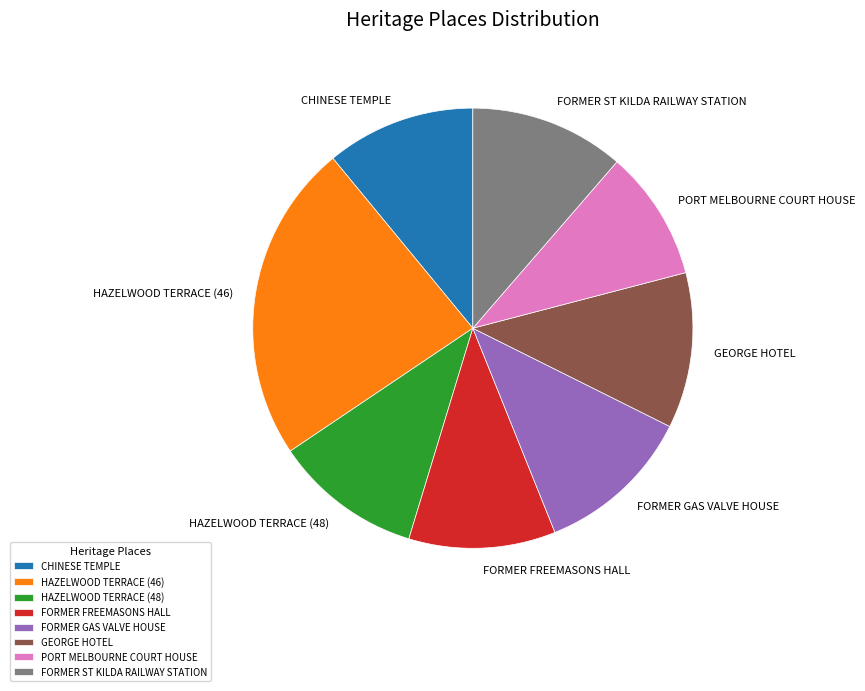

Approximately how many times larger is the value at GEORGE HOTEL compared to FORMER ST KILDA RAILWAY STATION?

1.0